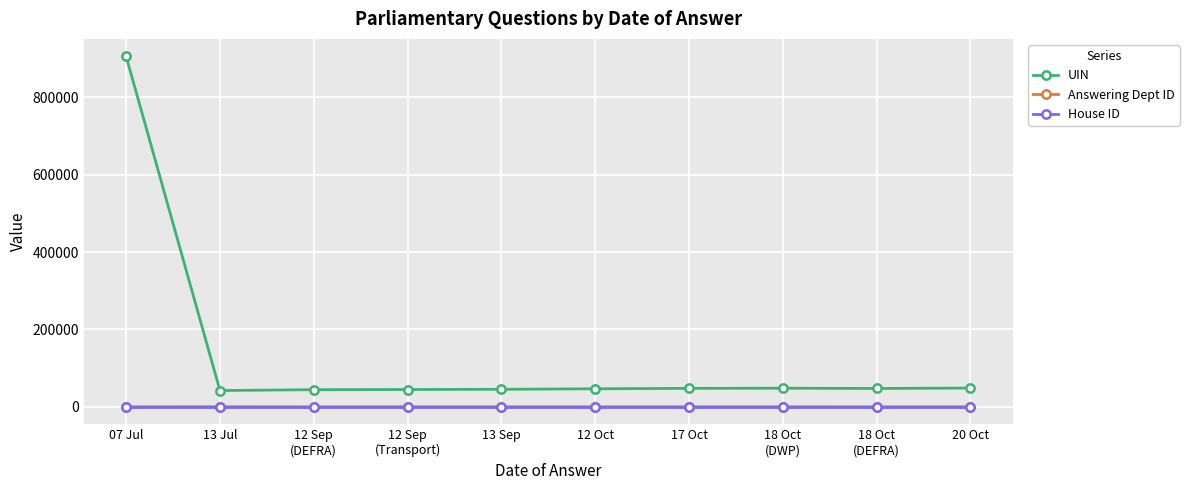

What is the highest value of the UIN series?

905727